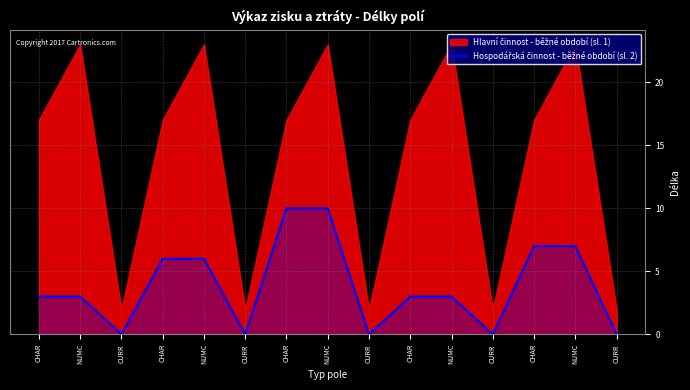

How many data points are above 3?

6